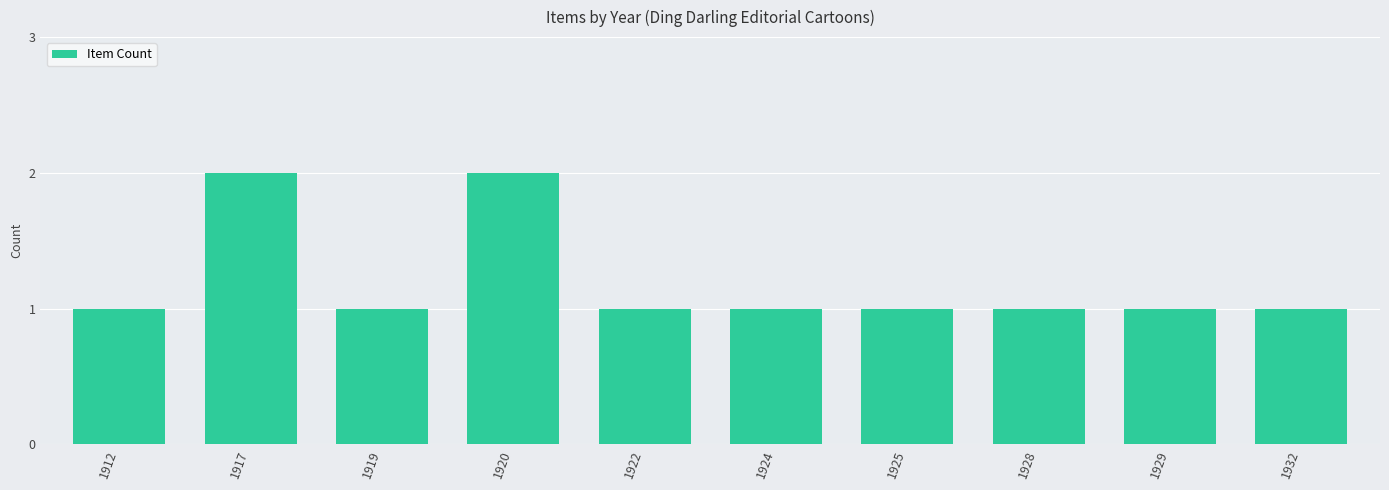

What is the sum of all values?

12